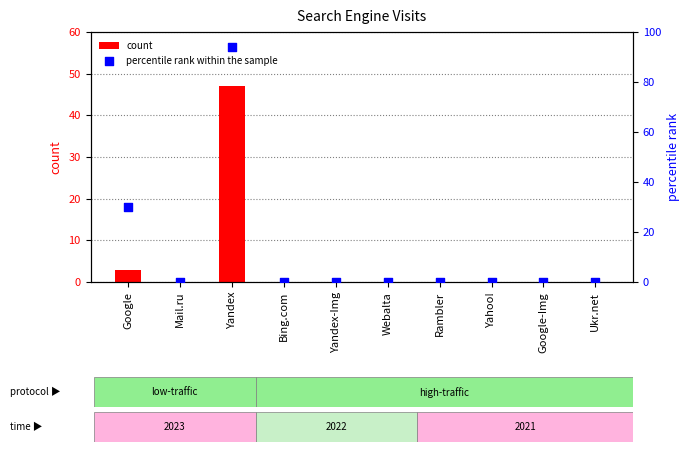

Which series reaches the maximum Y coordinate?

percentile rank within the sample